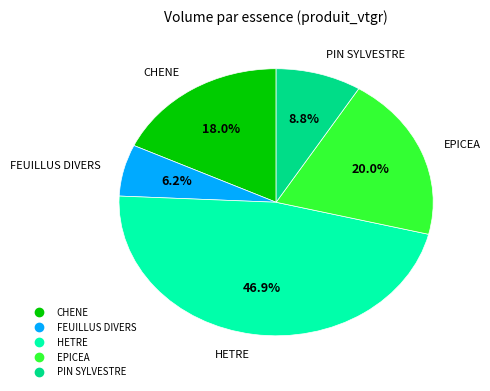

Is the sum of CHENE and FEUILLUS DIVERS greater than half?

No